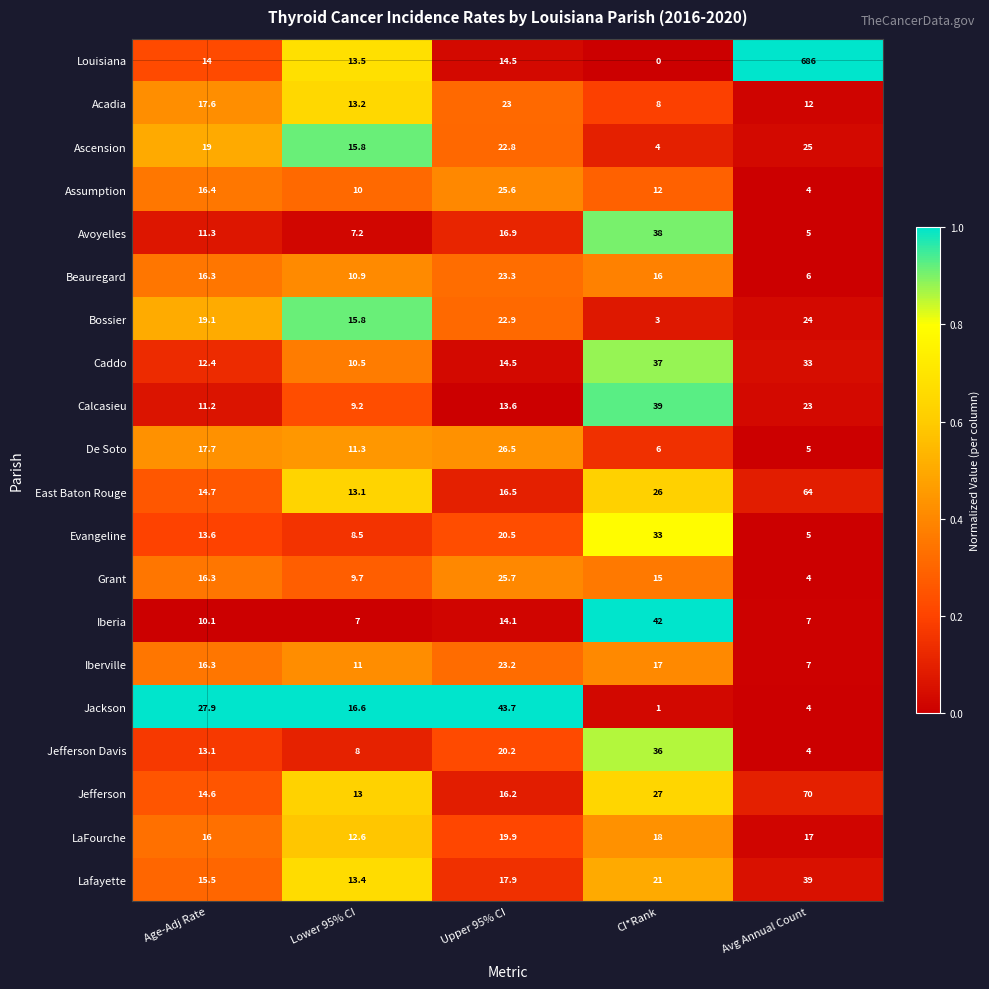

What is the total value across all series at Avg Annual Count?

1044.0